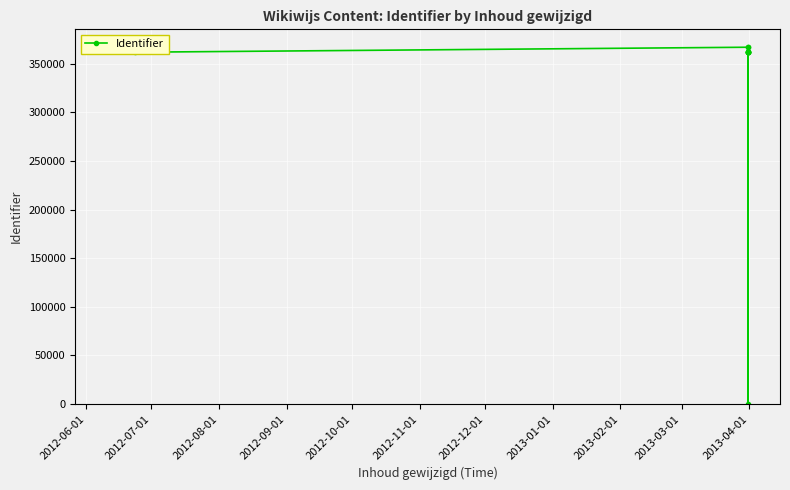

At which label is the value closest to 183493?

2012-10-01